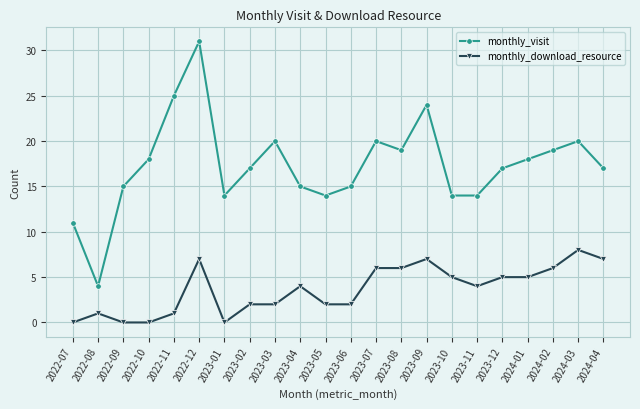

True or false: monthly_download_resource and monthly_visit intersect in this chart.

False